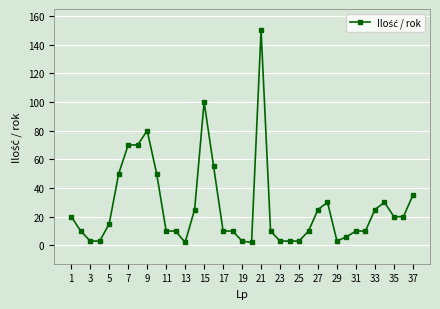

What is the difference between the maximum and minimum values?

148